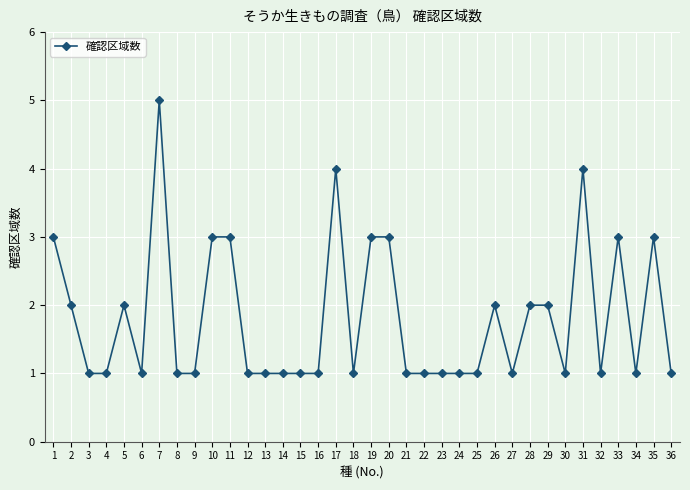

What is the maximum value shown in the chart?

5